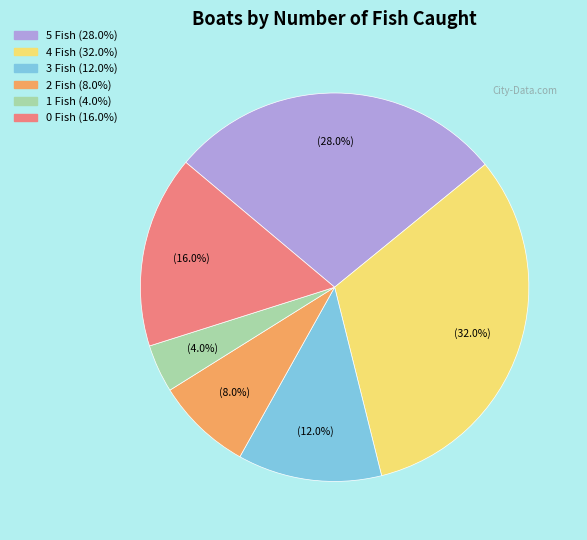

To the nearest percent, what is the difference between the 1 Fish and 2 Fish slice percentages?

4%